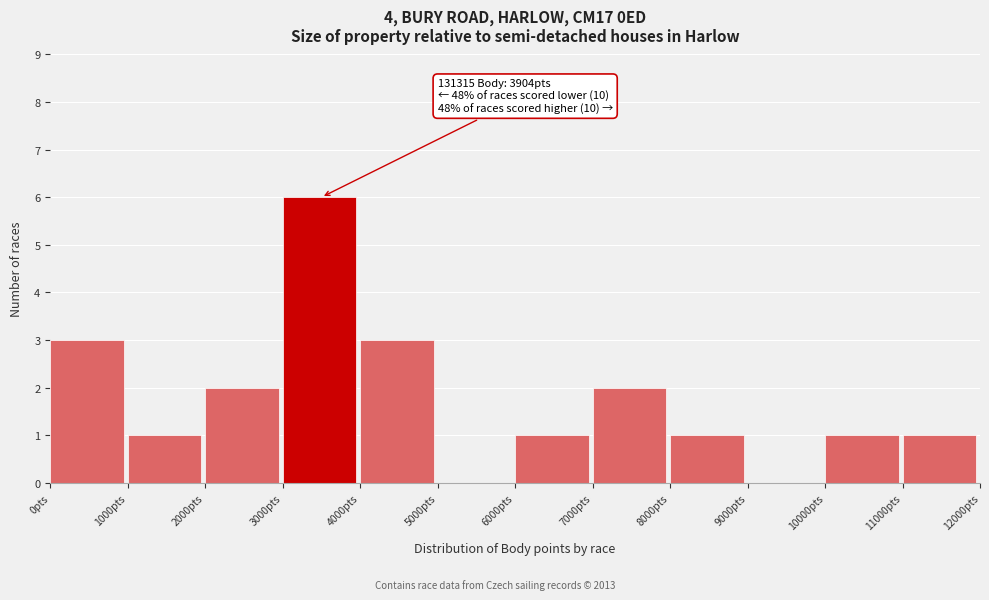

Which range on the x-axis has the tallest bar?

3000 to 4000